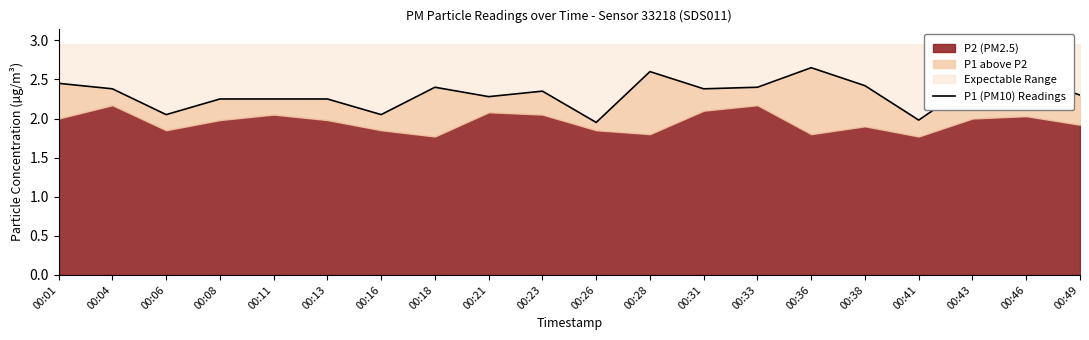

What is the value of the 3rd point from the left?

2.0